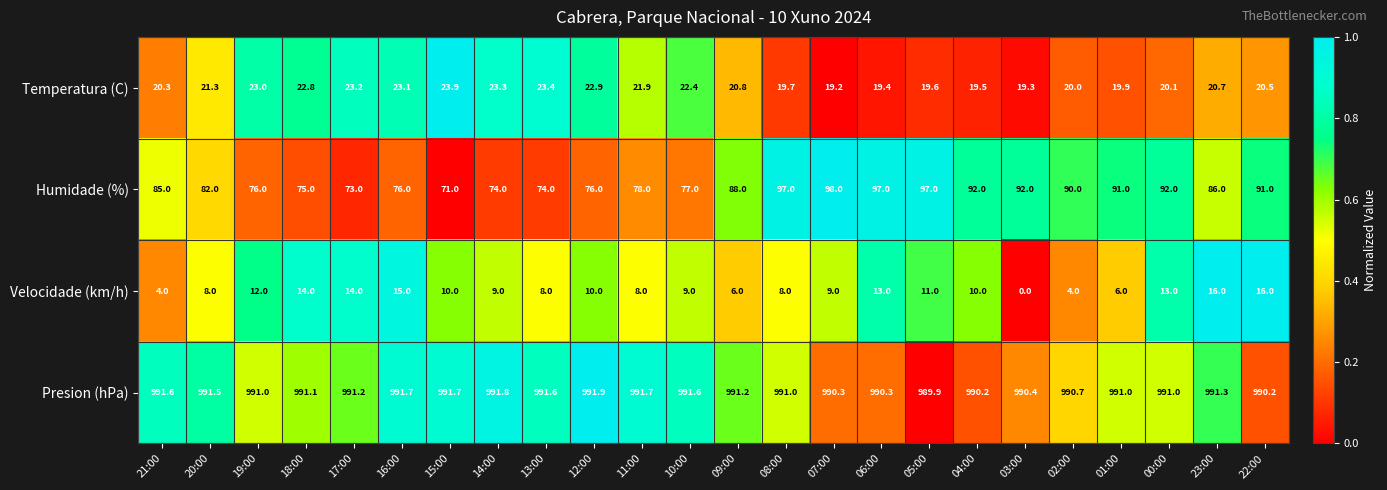

What is the difference between the maximum and minimum values in the Velocidade (km/h) series?

16.0